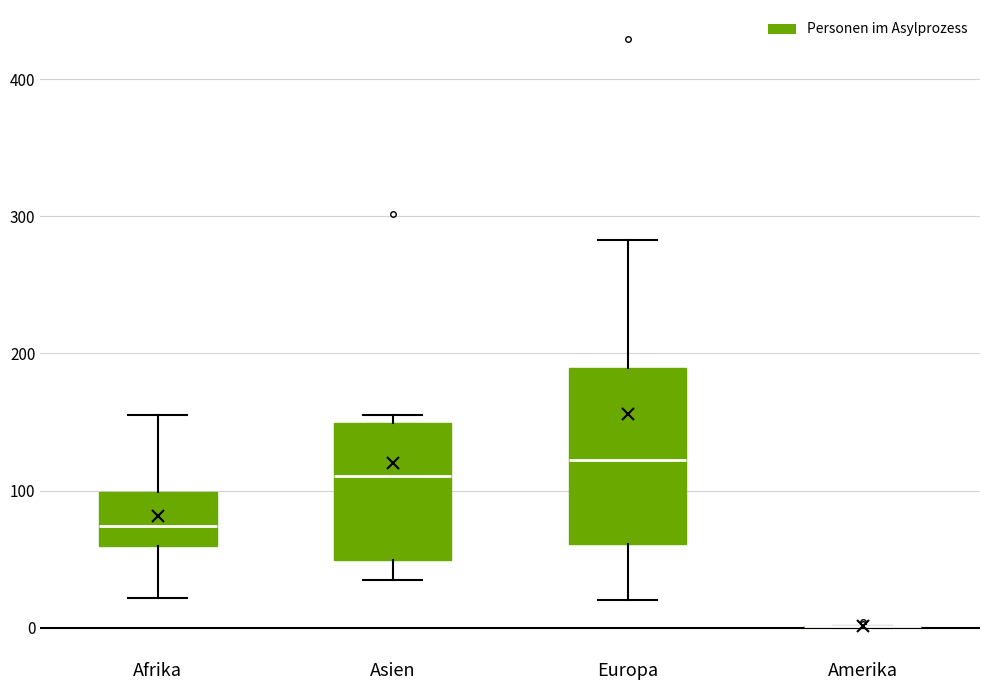

Reading left to right, transcribe this box plot: for each box, give where its median line is, the range the box spans, and where its two whiskers end, as read against the y-axis. The values are not printed on the chart, so give them approximately, as read against the axis.

Afrika: median 70, box 60 to 100, whiskers 20 to 160
Asien: median 110, box 50 to 150, whiskers 40 to 160
Europa: median 120, box 60 to 190, whiskers 20 to 280
Amerika: box collapsed to a line at 0, whiskers 0 to 0